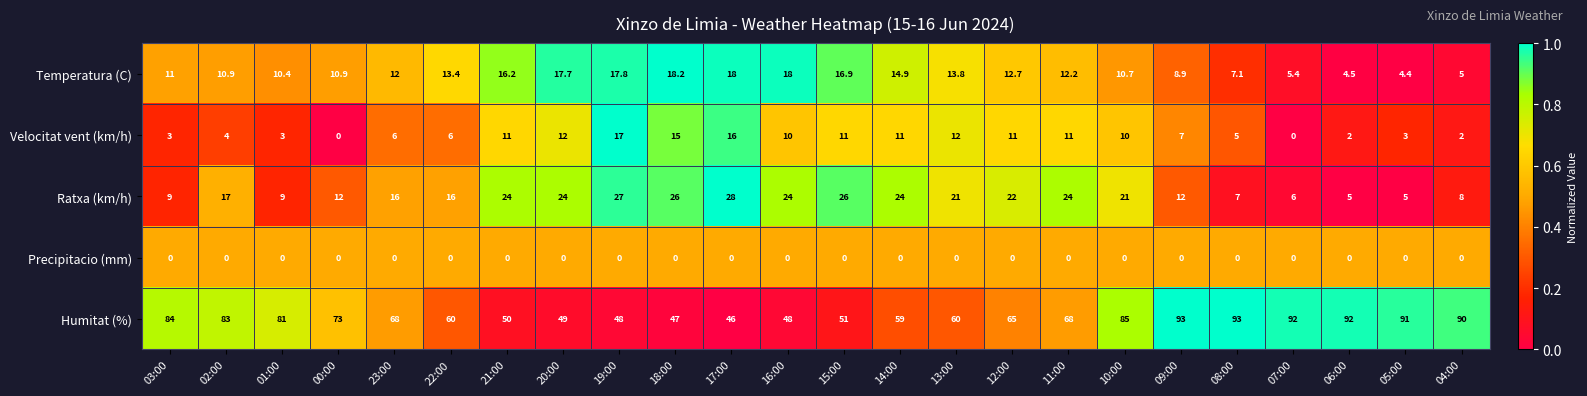

What is the maximum value shown in the chart?

93.0